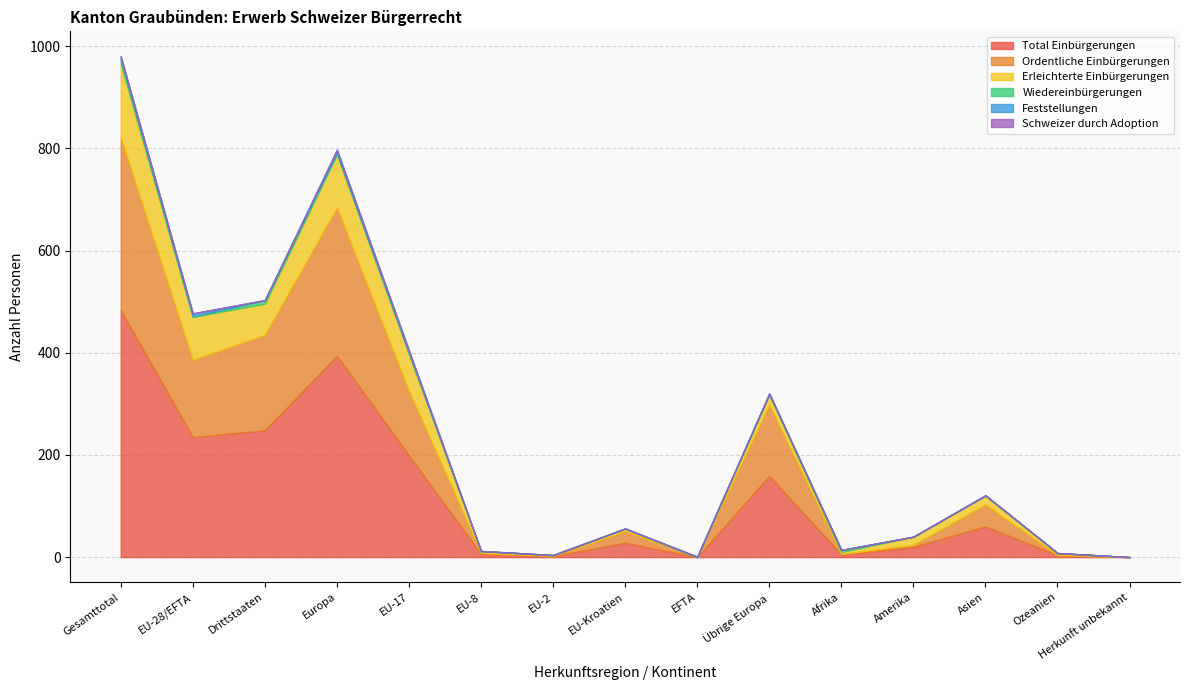

How many interior local valleys does the Erleichterte Einbürgerungen series have?

4